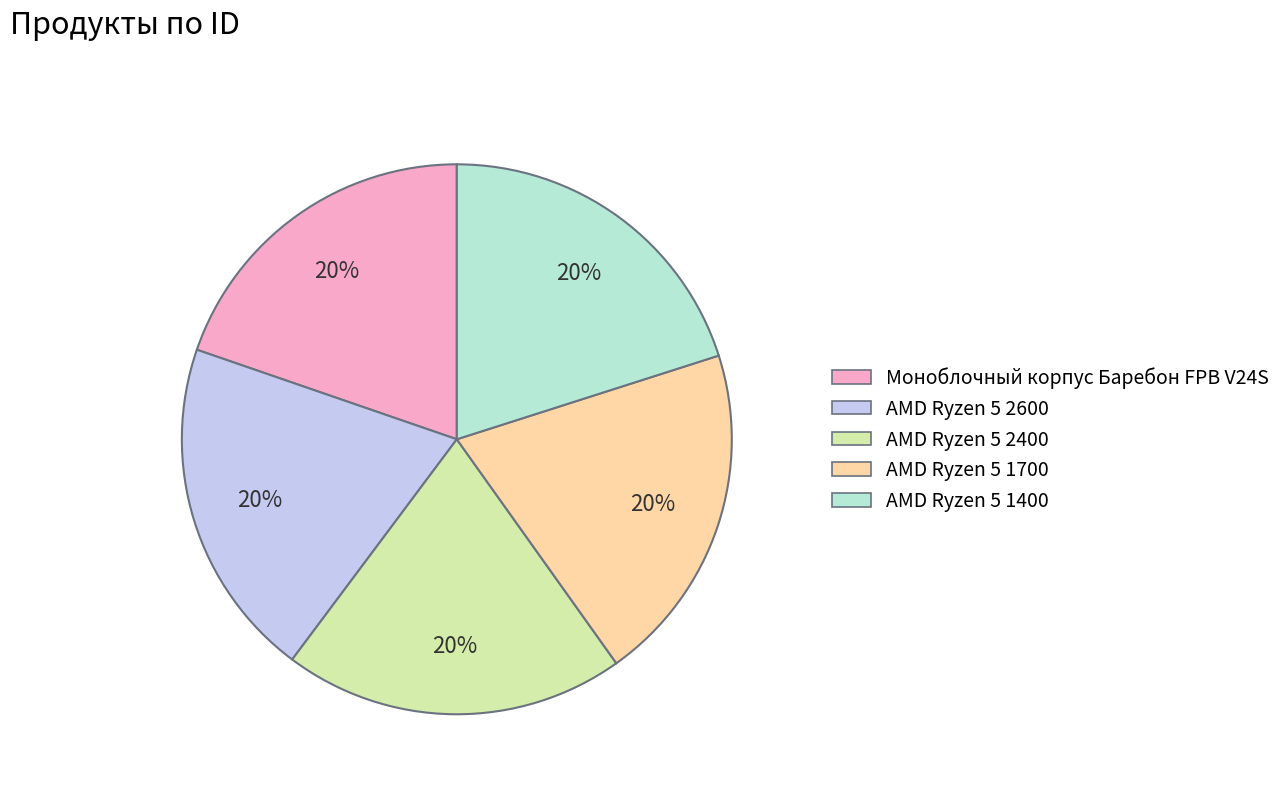

Is there a majority slice in this chart?

No